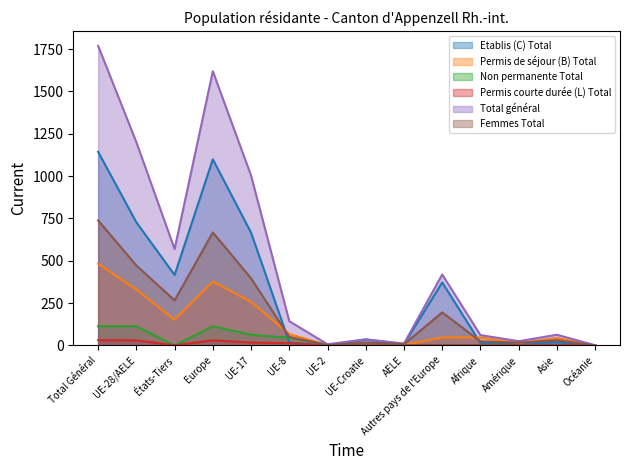

Count the number of categories in the chart.

14